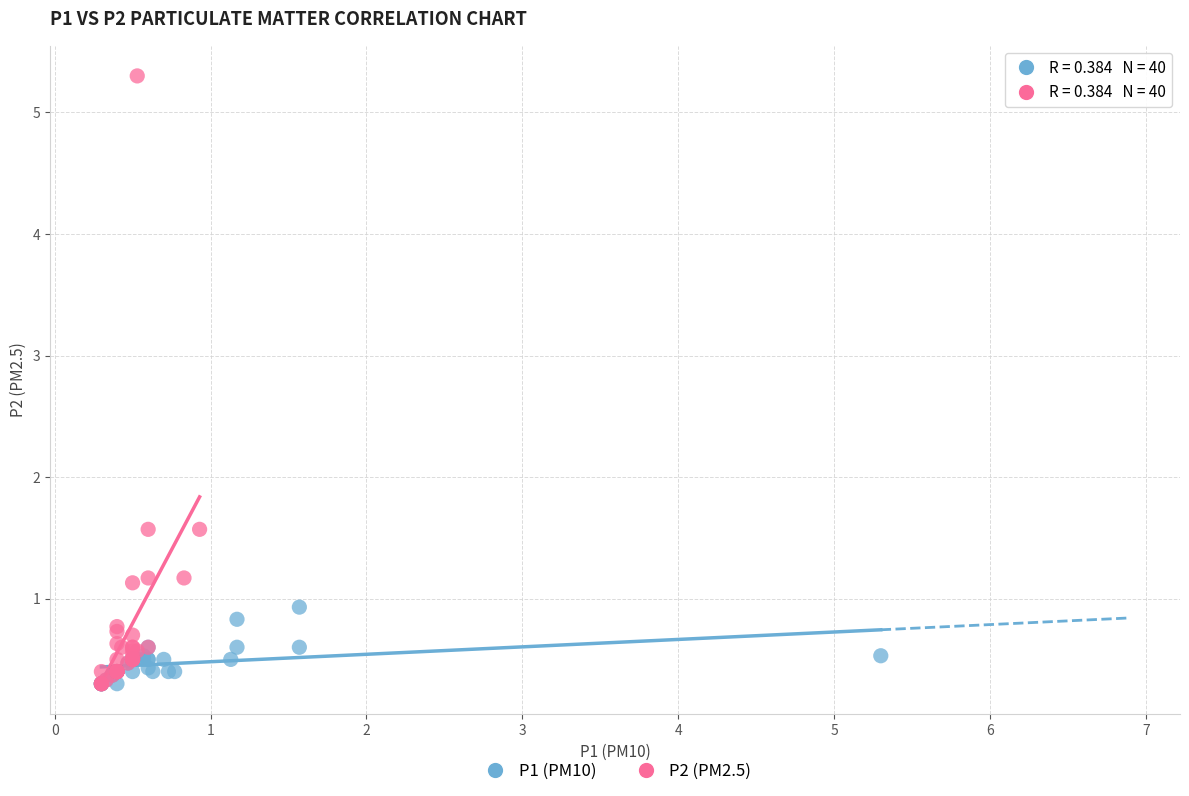

Which series contains the highest Y value?

P2 (PM2.5)